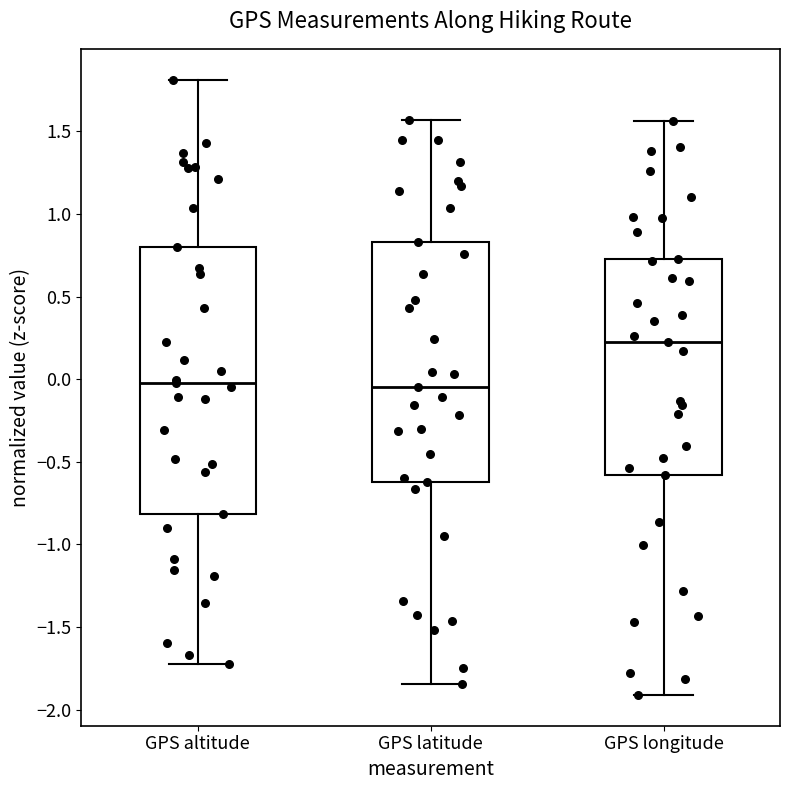

Which box's median line is the highest?

GPS longitude